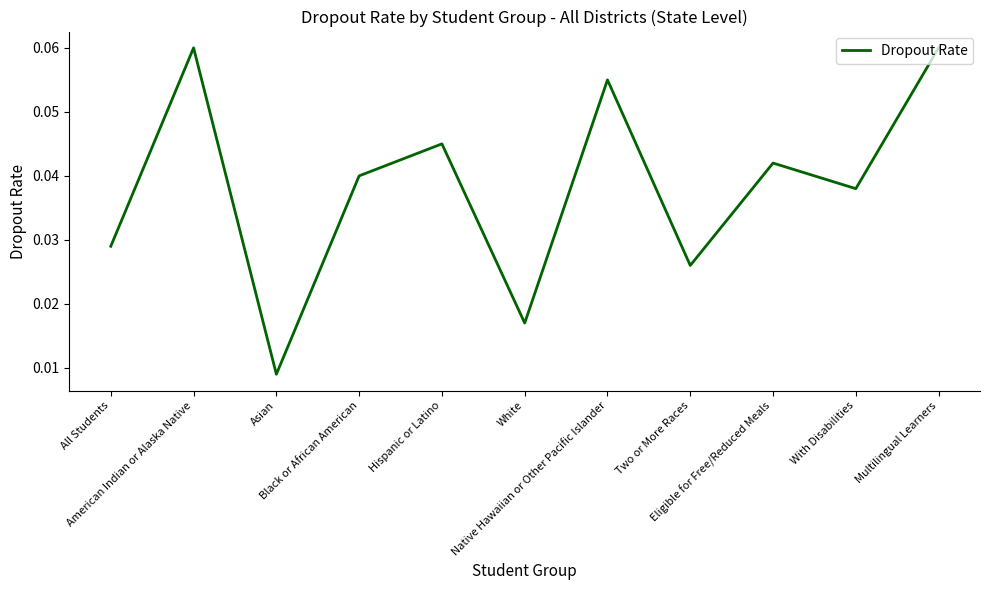

At which label is the value closest to 0?

Asian